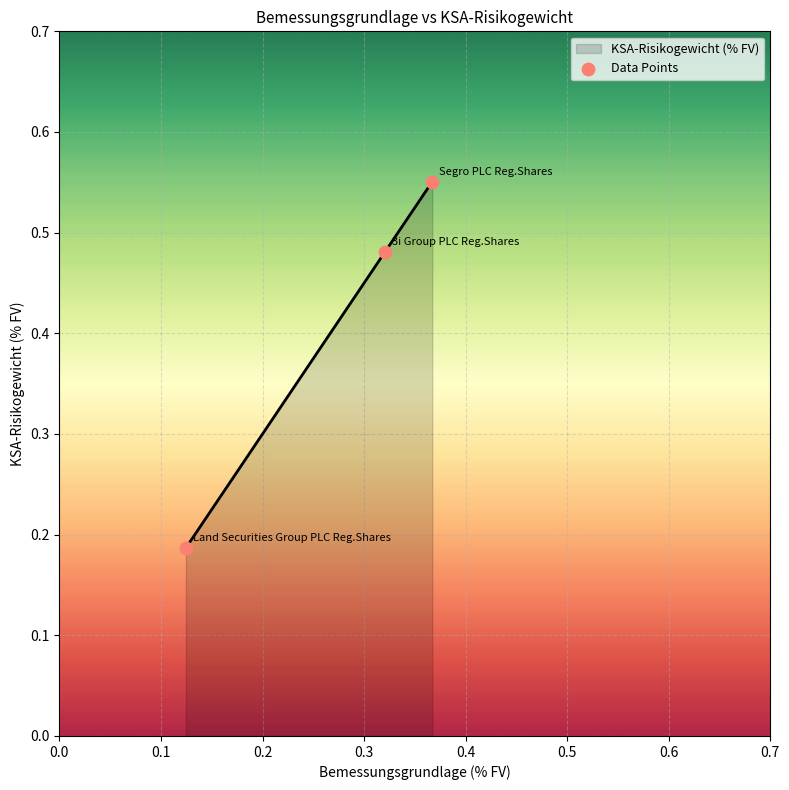

Which has a higher value, 0.1 or 0.2?

0.1